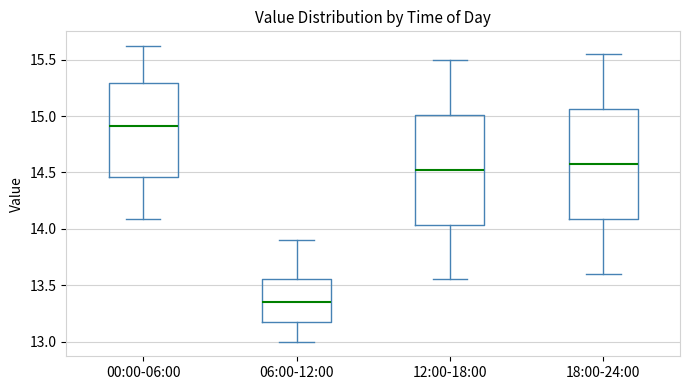

Which box's median line is the lowest?

06:00-12:00